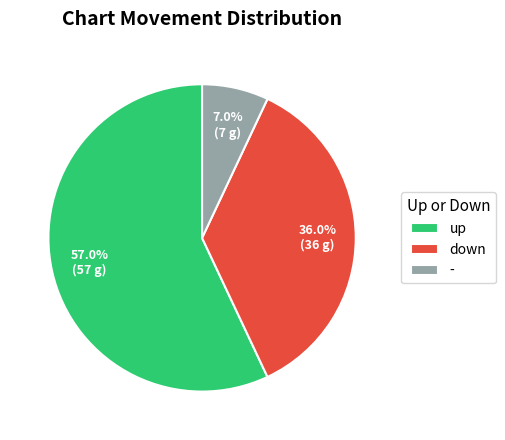

Which category accounts for the majority?

up